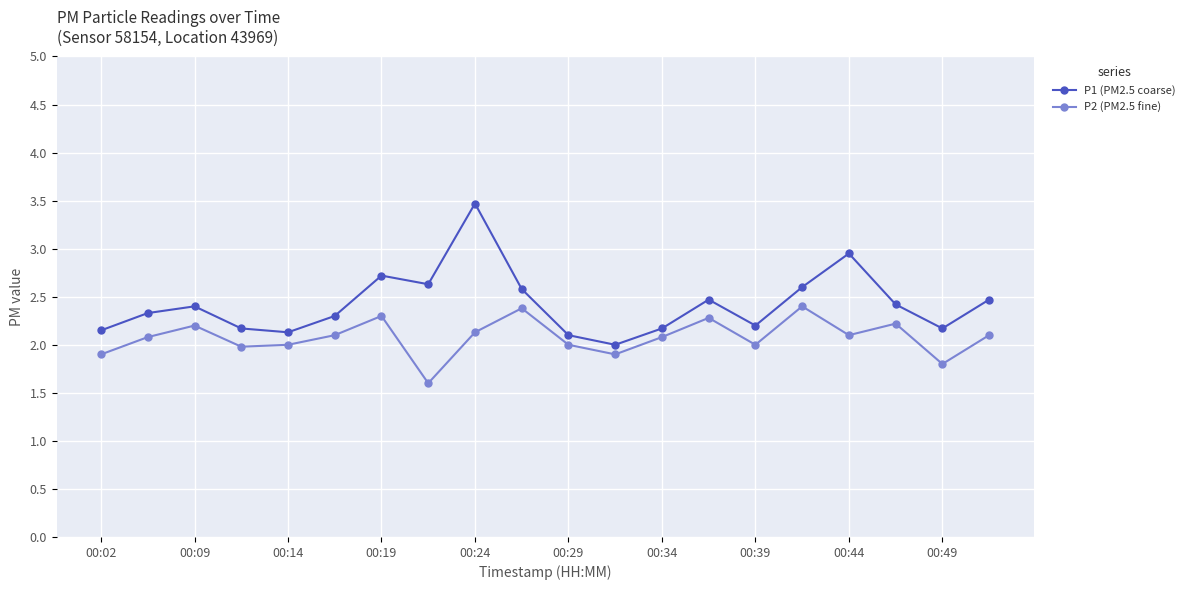

Which series has the widest spread of values?

P1 (PM2.5 coarse)